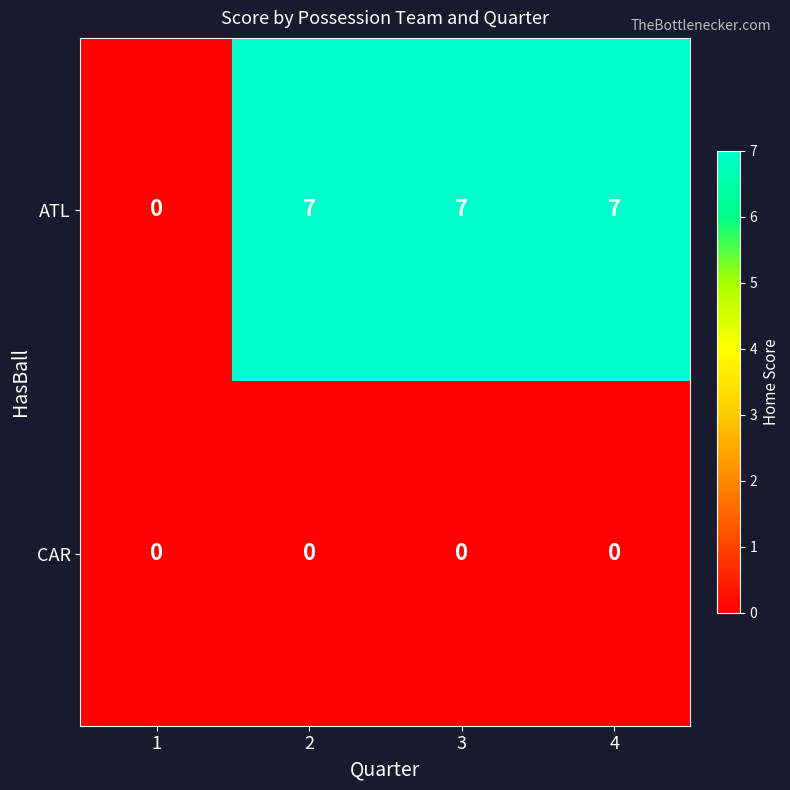

What is the highest value of the ATL series?

7